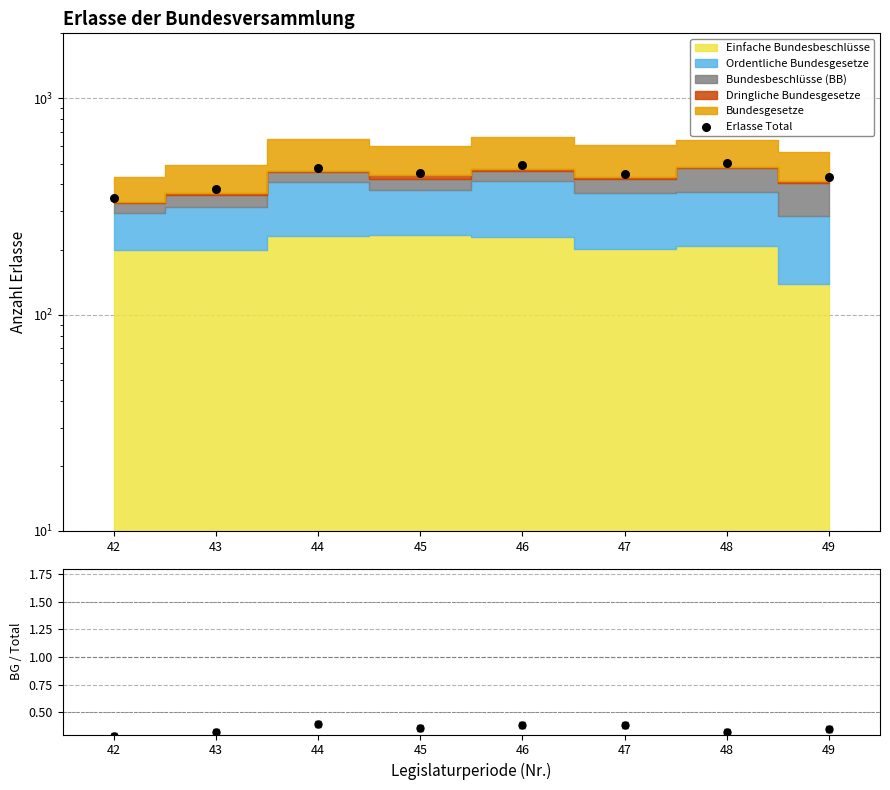

Is the value of Erlasse Total at 47 greater than the value of Bundesgesetze / Total at 45?

Yes